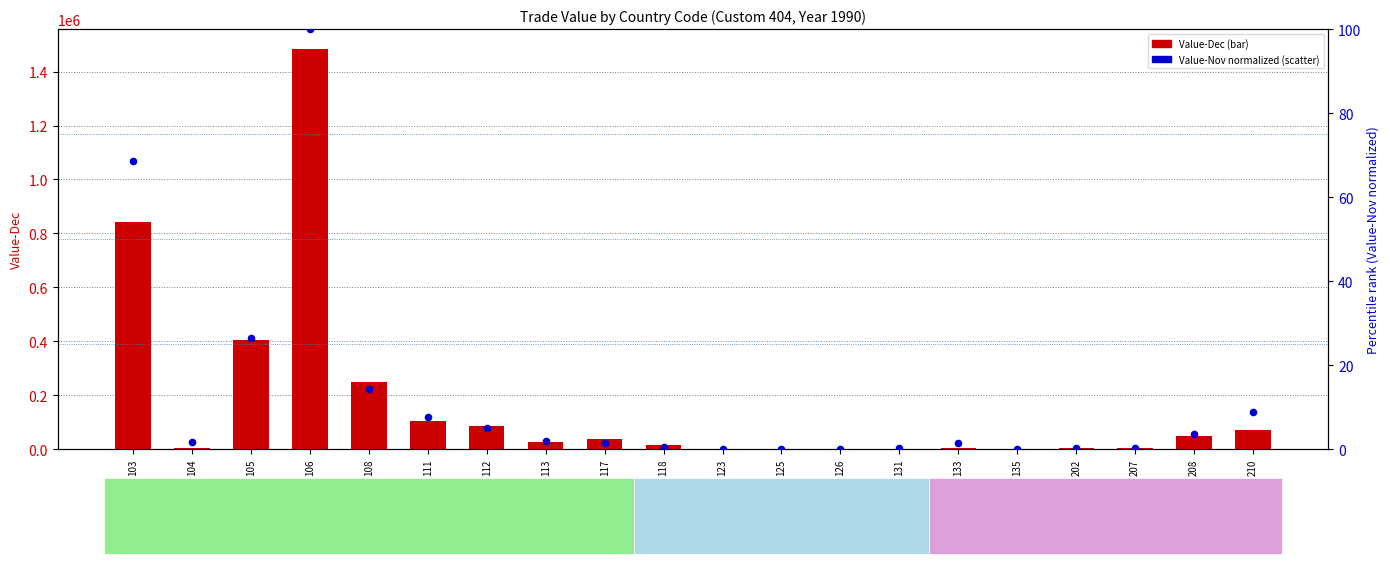

Is the value of Value-Nov (normalized) at 104 greater than the value of Value-Dec at 123?

No